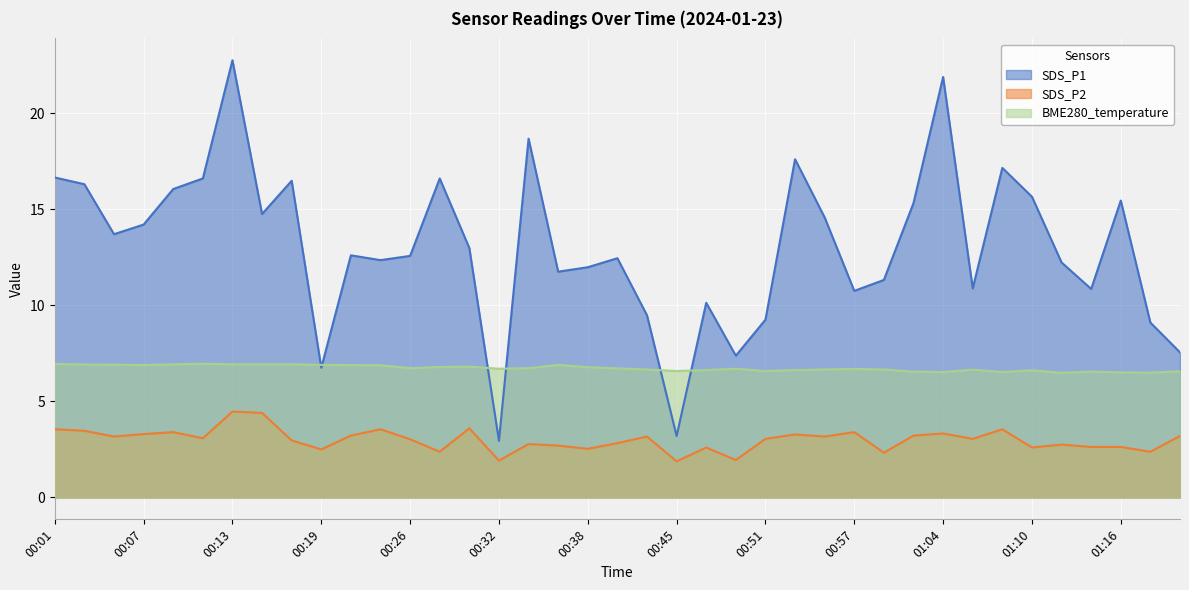

True or false: SDS_P1 and SDS_P2 intersect in this chart.

False